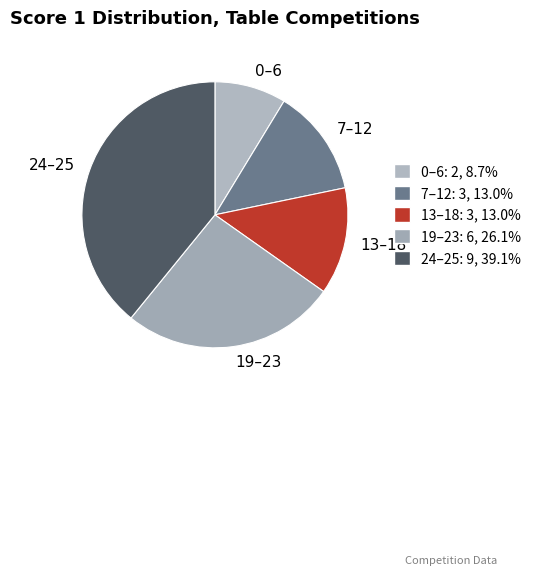

Which slice is the smallest?

0–6